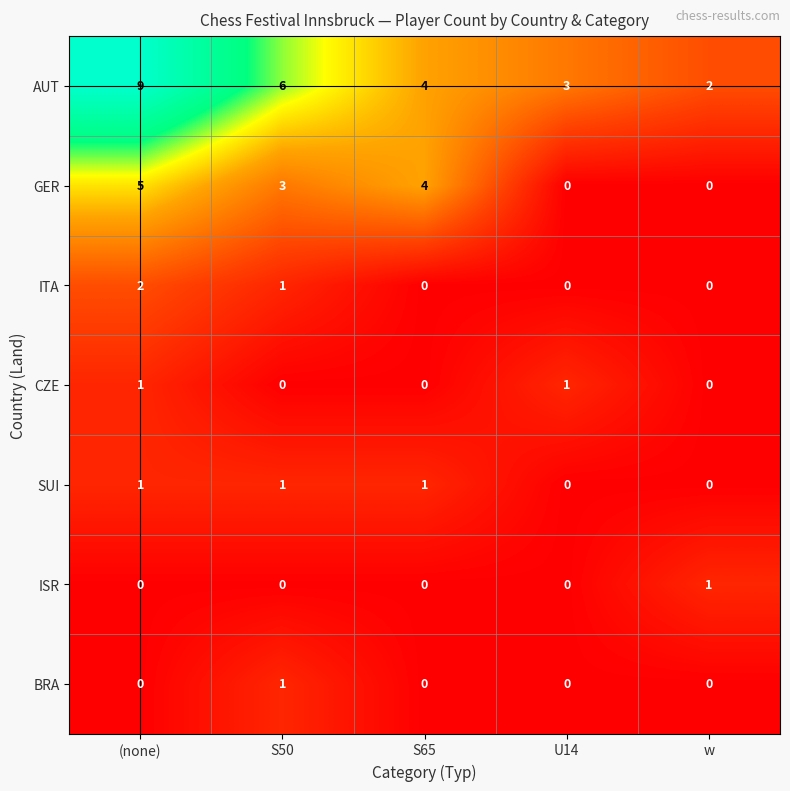

The value of ITA at U14 is 0. True or false?

True